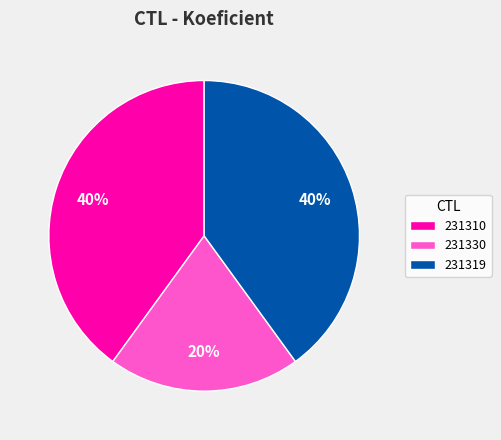

Does 231310 represent more than half of the total?

No